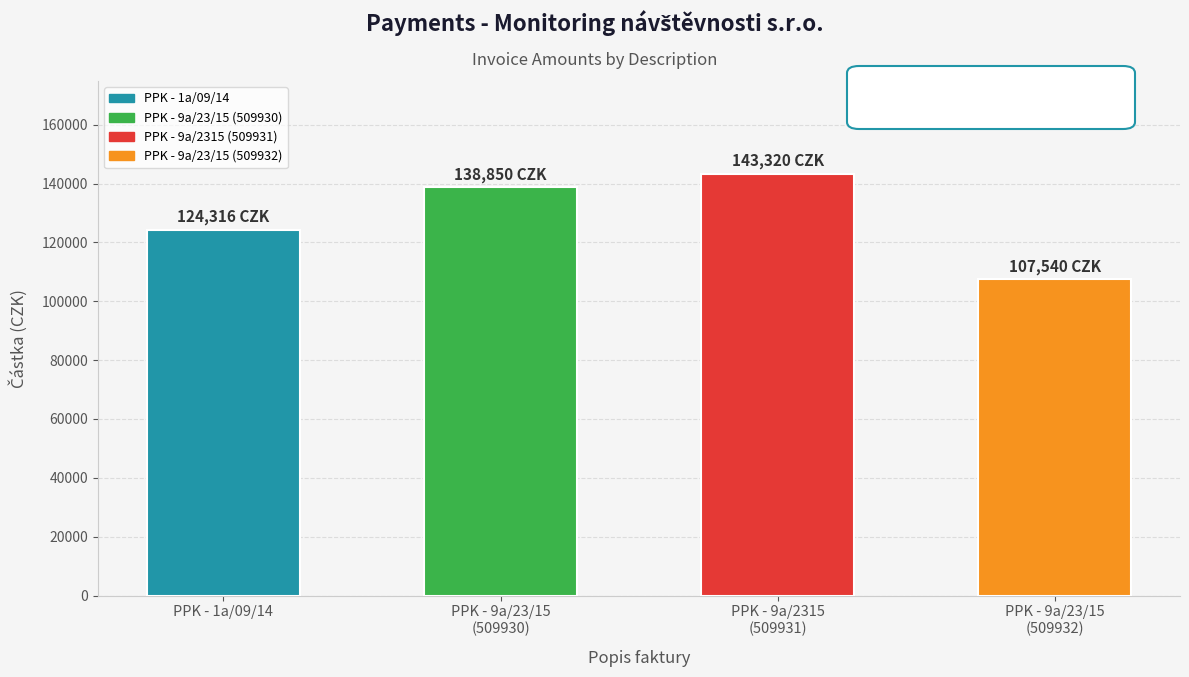

What position from the left is PPK - 1a/09/14?

1